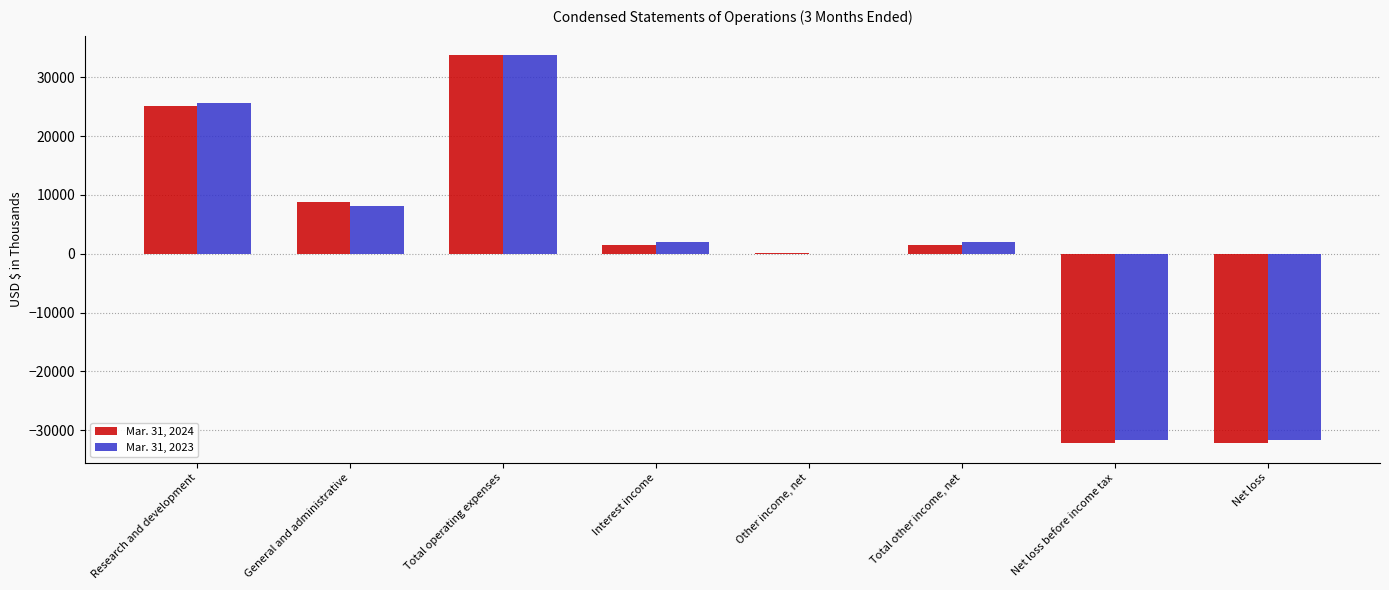

The value of Mar. 31, 2024 at Net loss is -32228. True or false?

True